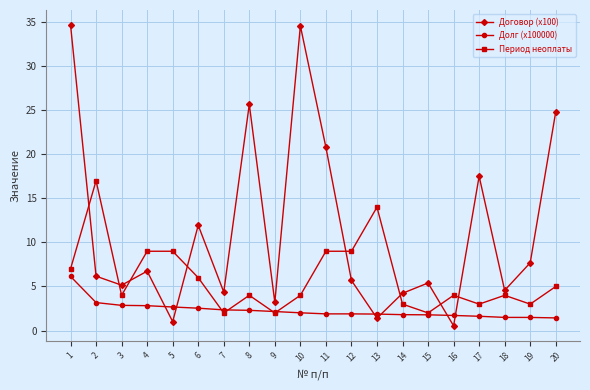

Is the value of Долг (x100000) at 5 greater than the value of Договор (x100) at 9?

No